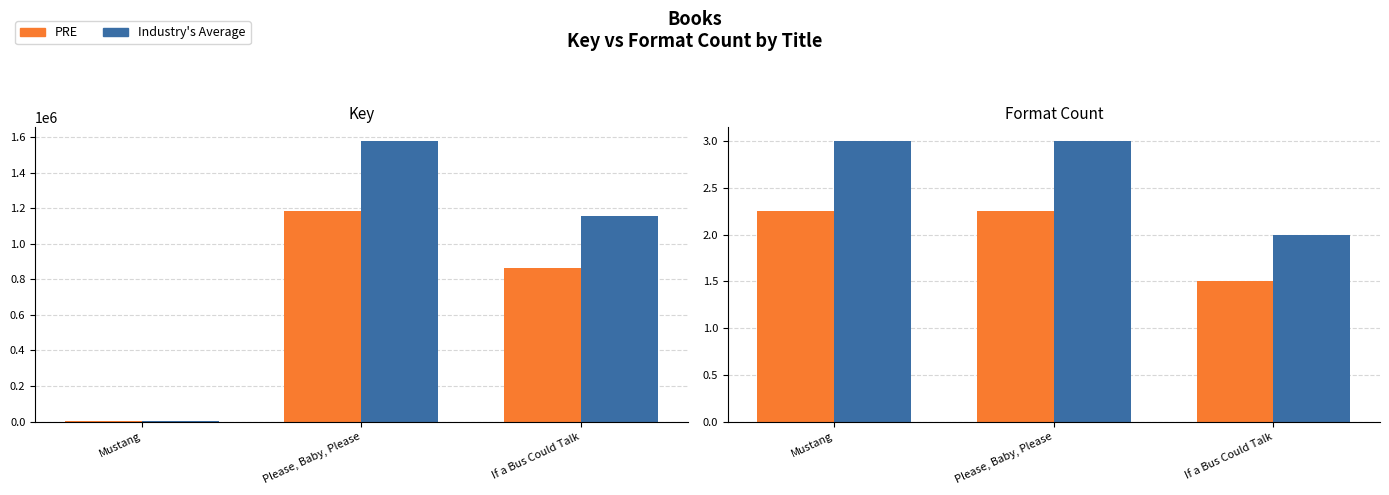

Rank the series at If a Bus Could Talk from lowest to highest value.

PRE, Industry's Average